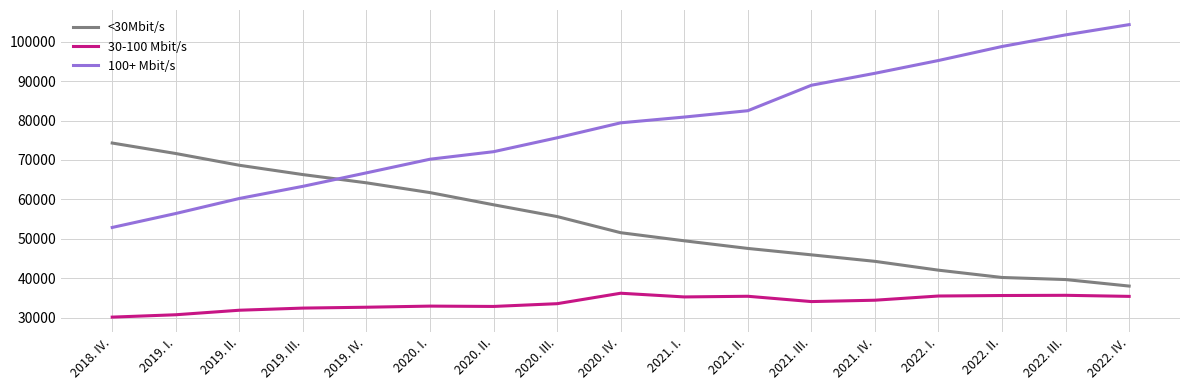

At which label does <30Mbit/s first exceed 51534?

2018. IV.